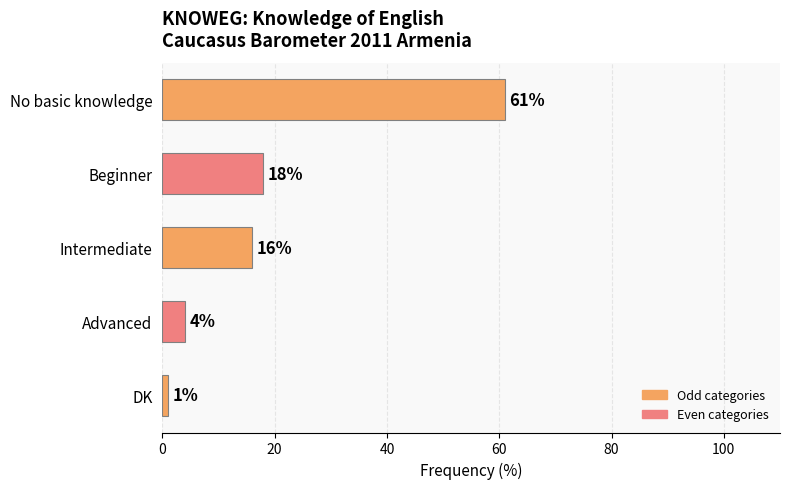

What is the smallest value displayed?

1